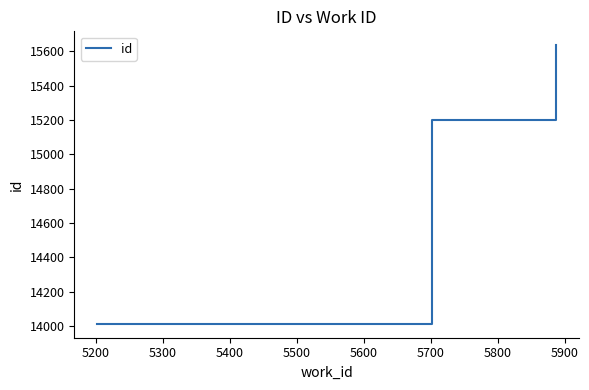

What is the sum of all values?

44850